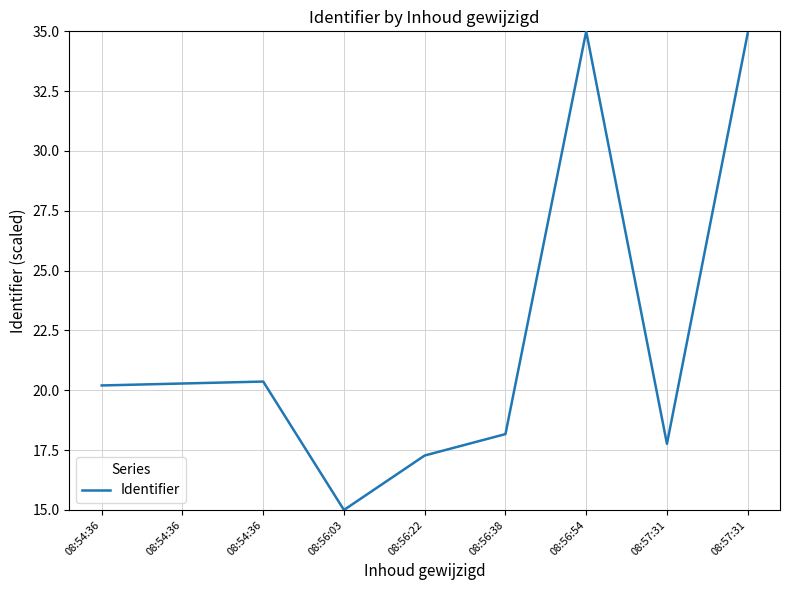

List the labels in order of value, largest first.

08:56:54, 08:57:31, 08:54:36, 08:54:36, 08:54:36, 08:56:38, 08:57:31, 08:56:22, 08:56:03